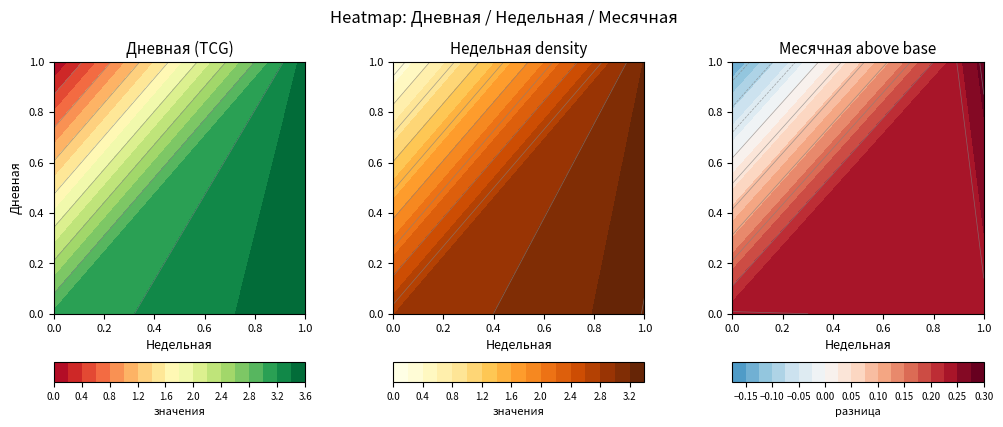

How many 0 values are between 0 and 1?

20